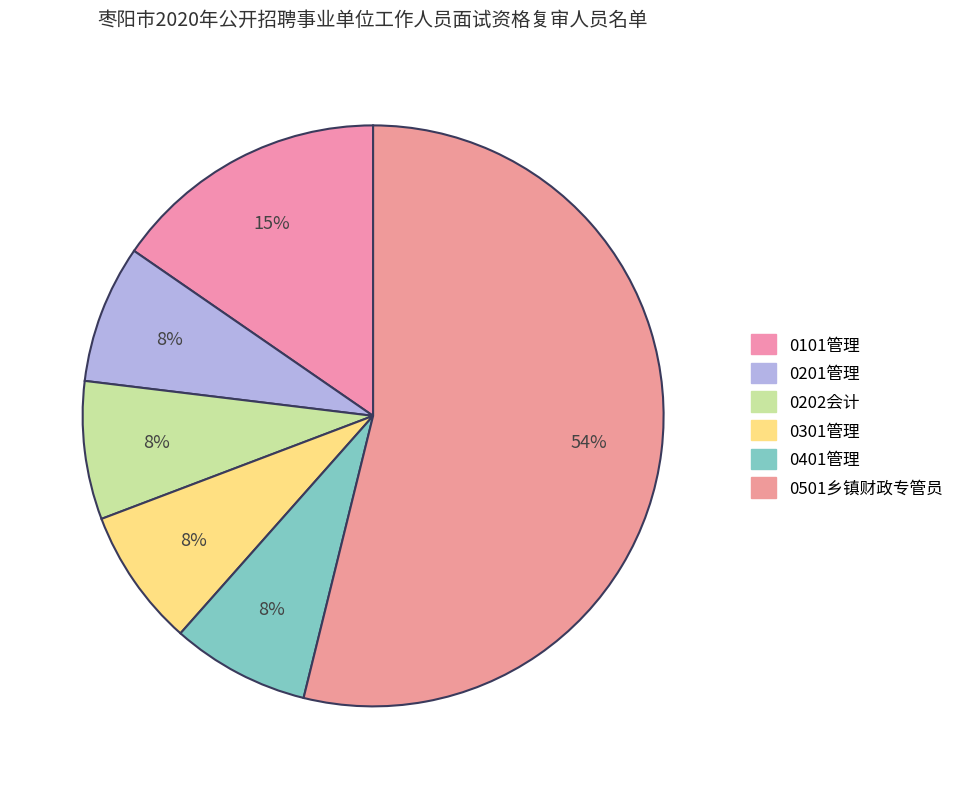

To the nearest percent, what portion does 0101管理 represent?

15%